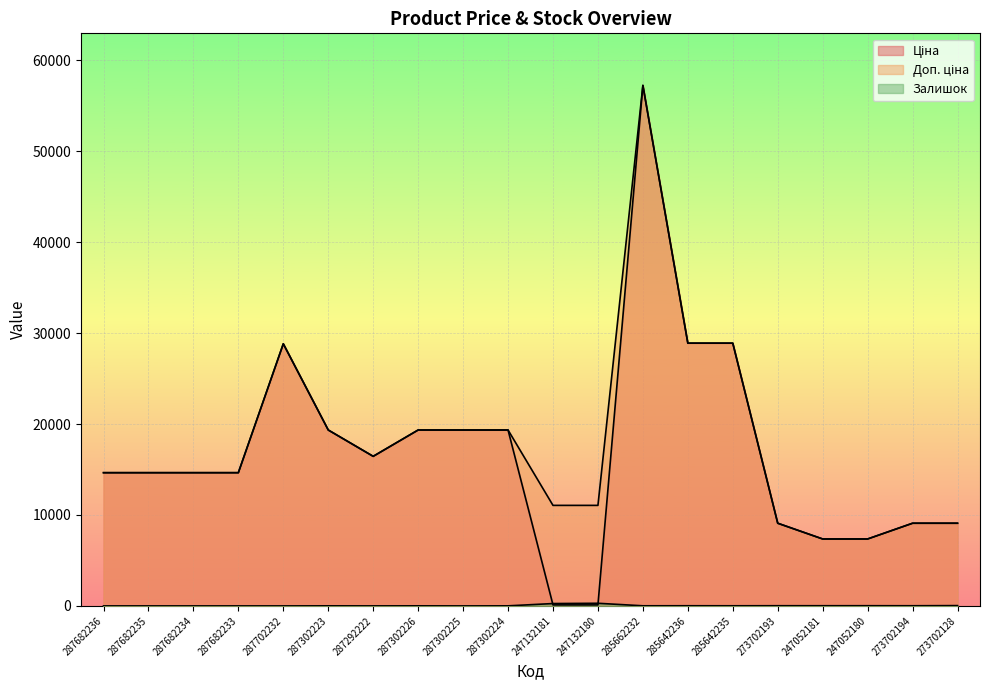

What is the label of the 15th point from the left?

285642235